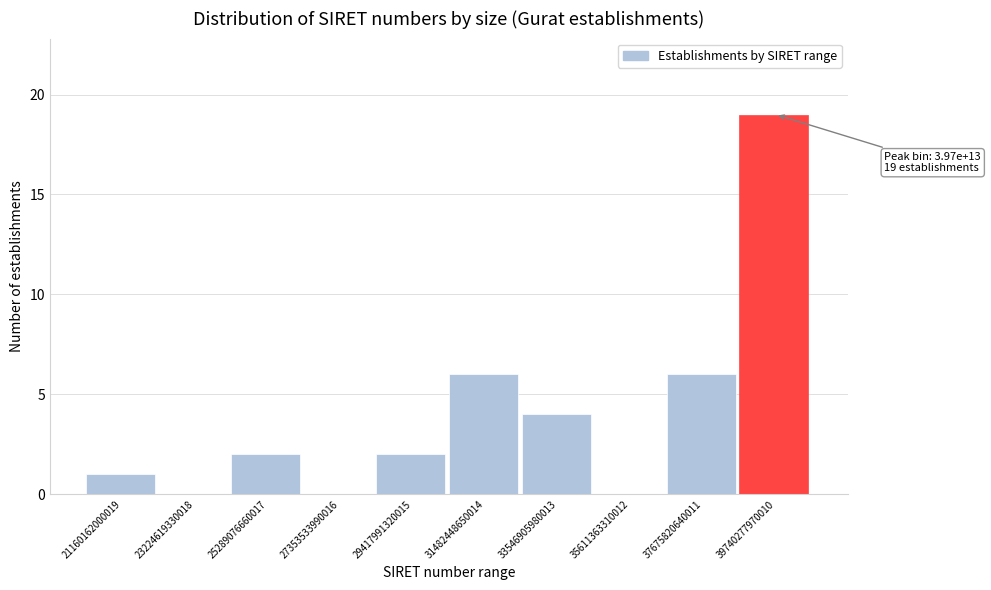

Reading right to left, what are all the values shown in this chart?

39740277970010=19	37675820640011=6	35611363310012=0	33546905980013=4	31482448650014=6	29417991320015=2	27353533990016=0	25289076660017=2	23224619330018=0	21160162000019=1